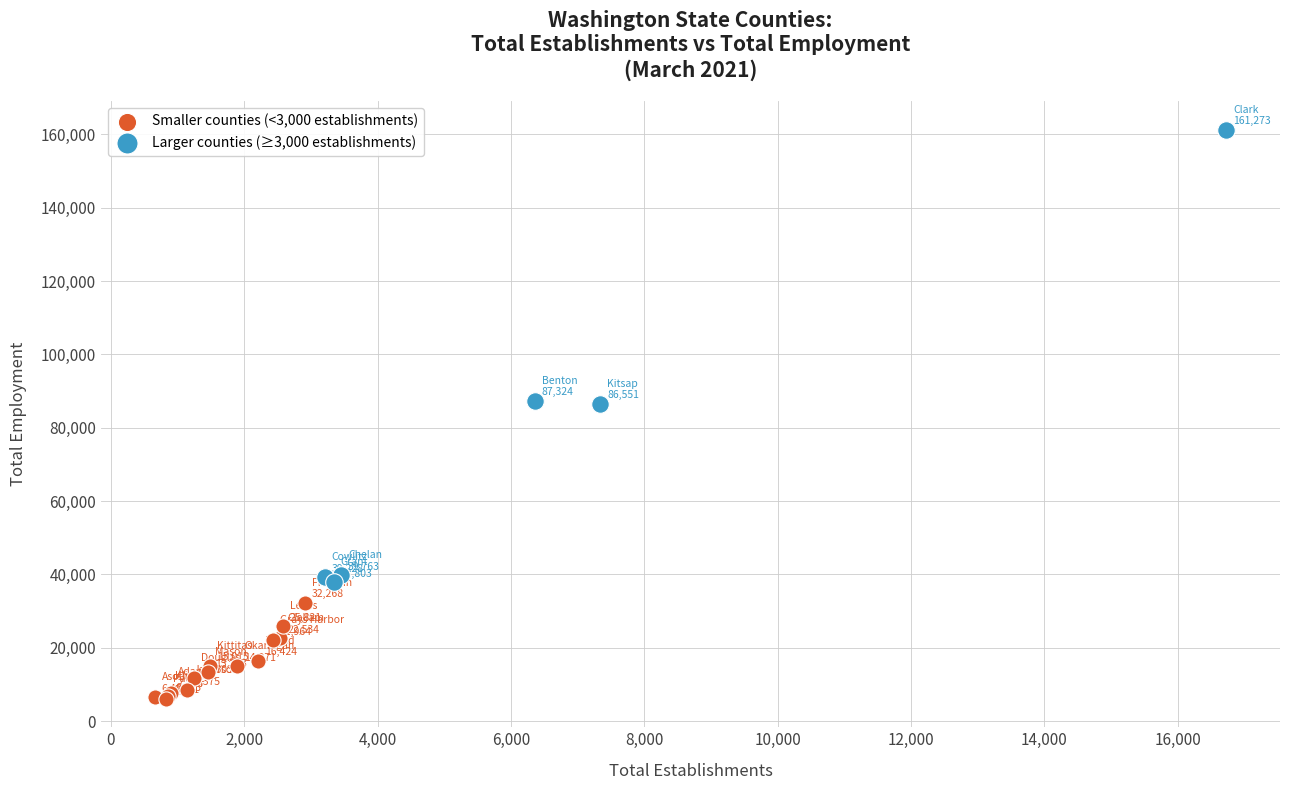

Which series reaches the maximum Y coordinate?

Larger counties (≥3,000 establishments)